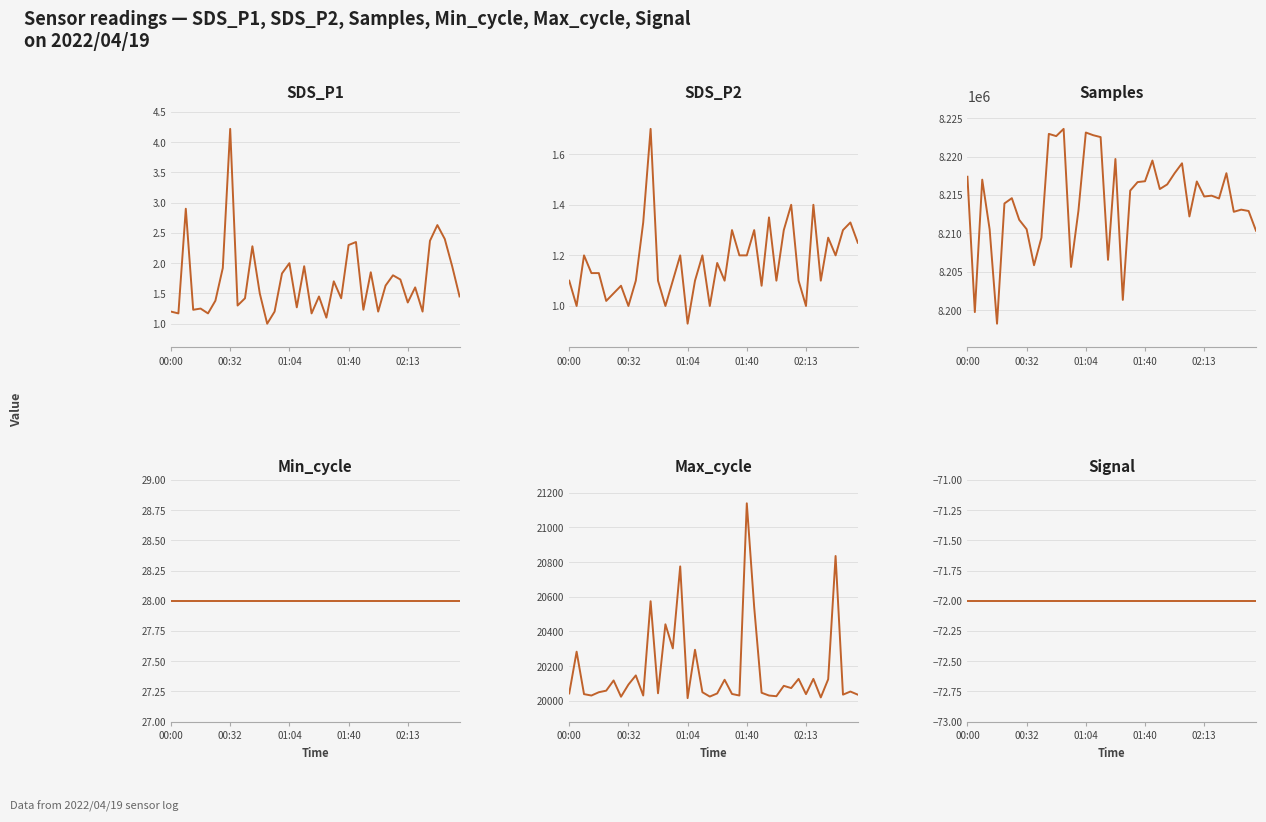

The value of SDS_P2 at 00:32 is 0.5. True or false?

False